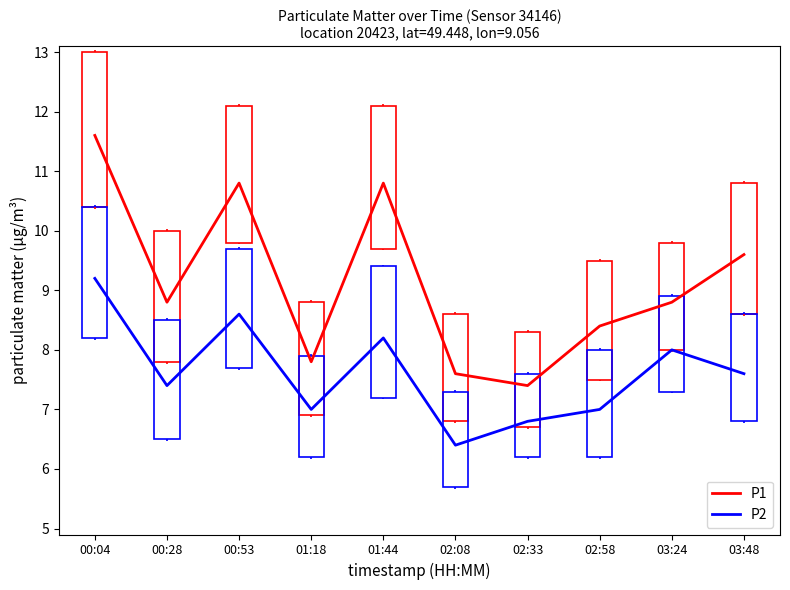

What are all the series names shown in the legend?

P1, P2